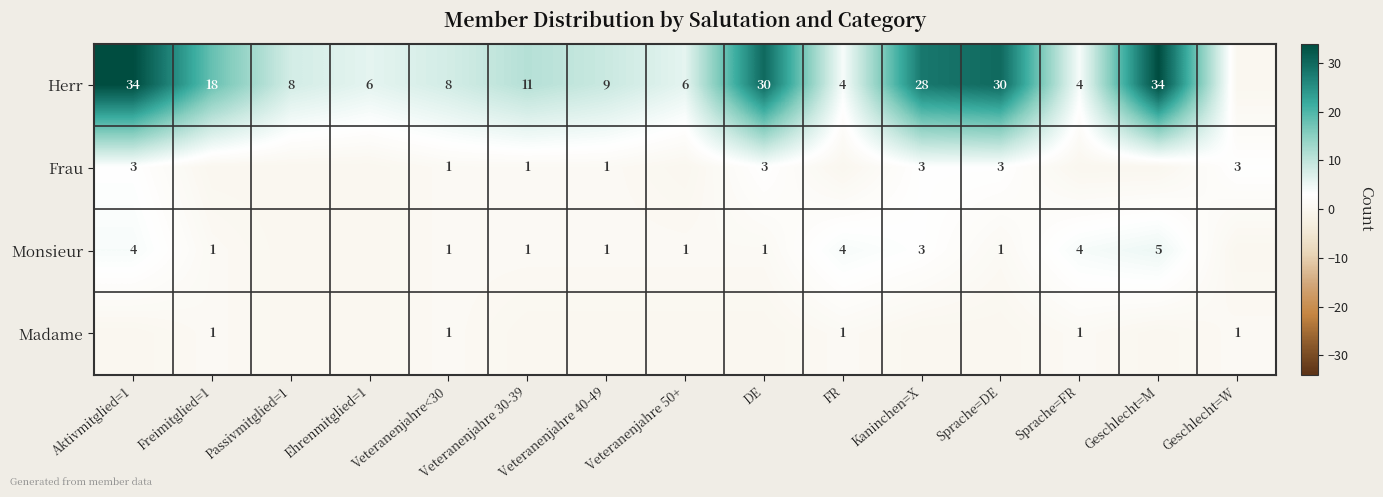

What is the spread (max minus min) of values at Veteranenjahre<30?

7